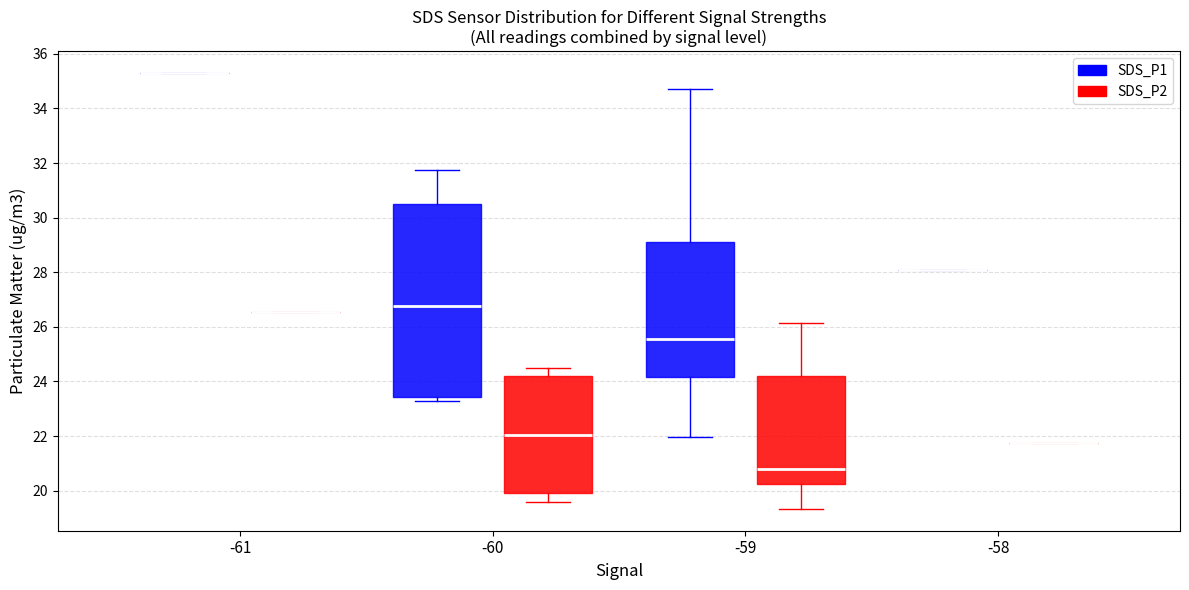

Reading left to right, transcribe this box plot: for each box, give where its median line is, the range the box spans, and where its two whiskers end, as read against the y-axis. The values are not printed on the chart, so give them approximately, as read against the axis.

-61 (SDS_P1): box collapsed to a line at 35.4, whiskers 35.4 to 35.4
-61 (SDS_P2): box collapsed to a line at 26.6, whiskers 26.6 to 26.6
-60 (SDS_P1): median 26.8, box 23.4 to 30.4, whiskers 23.4 (just below the box's lower edge) to 31.8
-60 (SDS_P2): median 22.0, box 20.0 to 24.2, whiskers 19.6 to 24.4
-59 (SDS_P1): median 25.6, box 24.2 to 29.2, whiskers 22.0 to 34.8
-59 (SDS_P2): median 20.8, box 20.2 to 24.2, whiskers 19.4 to 26.2
-58 (SDS_P1): box collapsed to a line at 28.0, whiskers 28.0 to 28.0
-58 (SDS_P2): box collapsed to a line at 21.8, whiskers 21.8 to 21.8